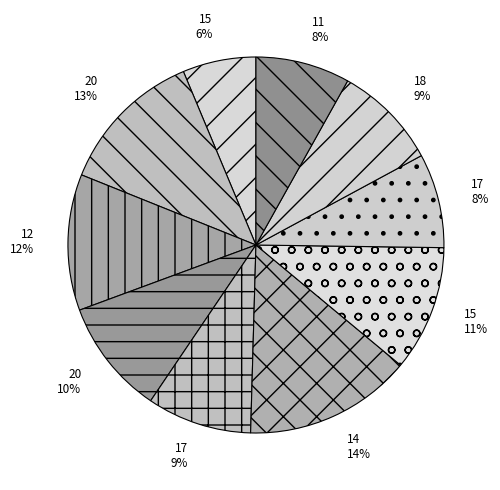

Count the number of slices in the pie.

10